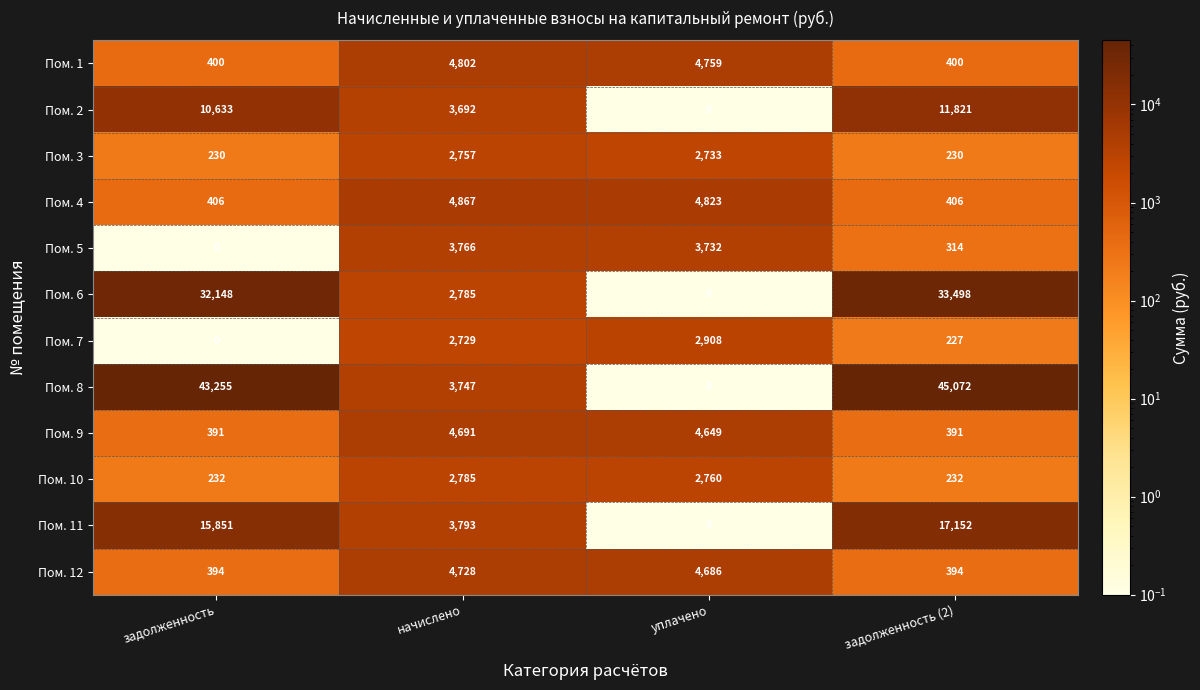

Rank the series by their maximum value, from highest to lowest.

Пом. 8, Пом. 6, Пом. 11, Пом. 2, Пом. 4, Пом. 1, Пом. 12, Пом. 9, Пом. 5, Пом. 7, Пом. 10, Пом. 3